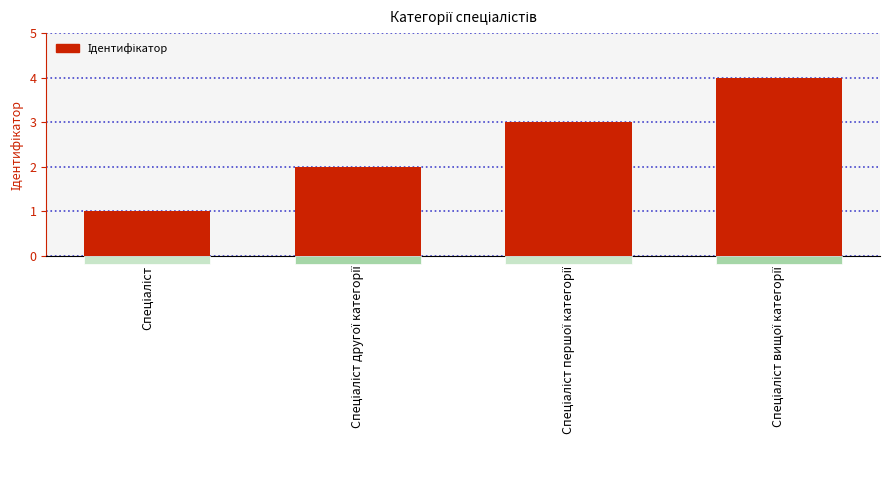

How many categories are shown in the chart?

4